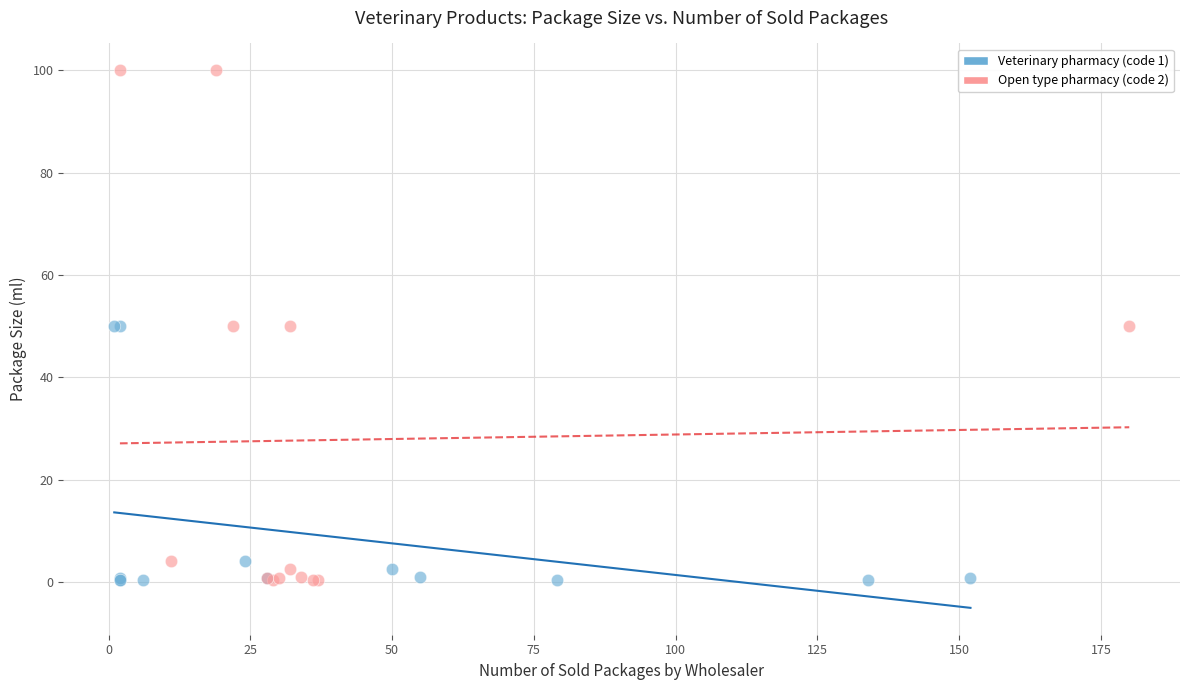

Which series contains the highest Y value?

Open type pharmacy (code 2)